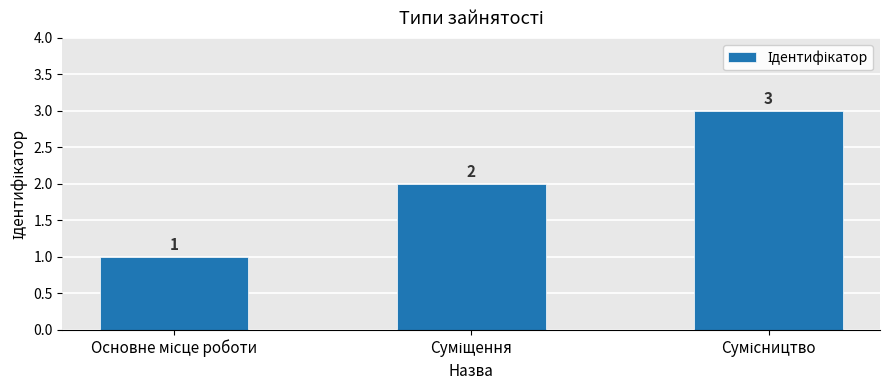

What is the sum of all values?

6